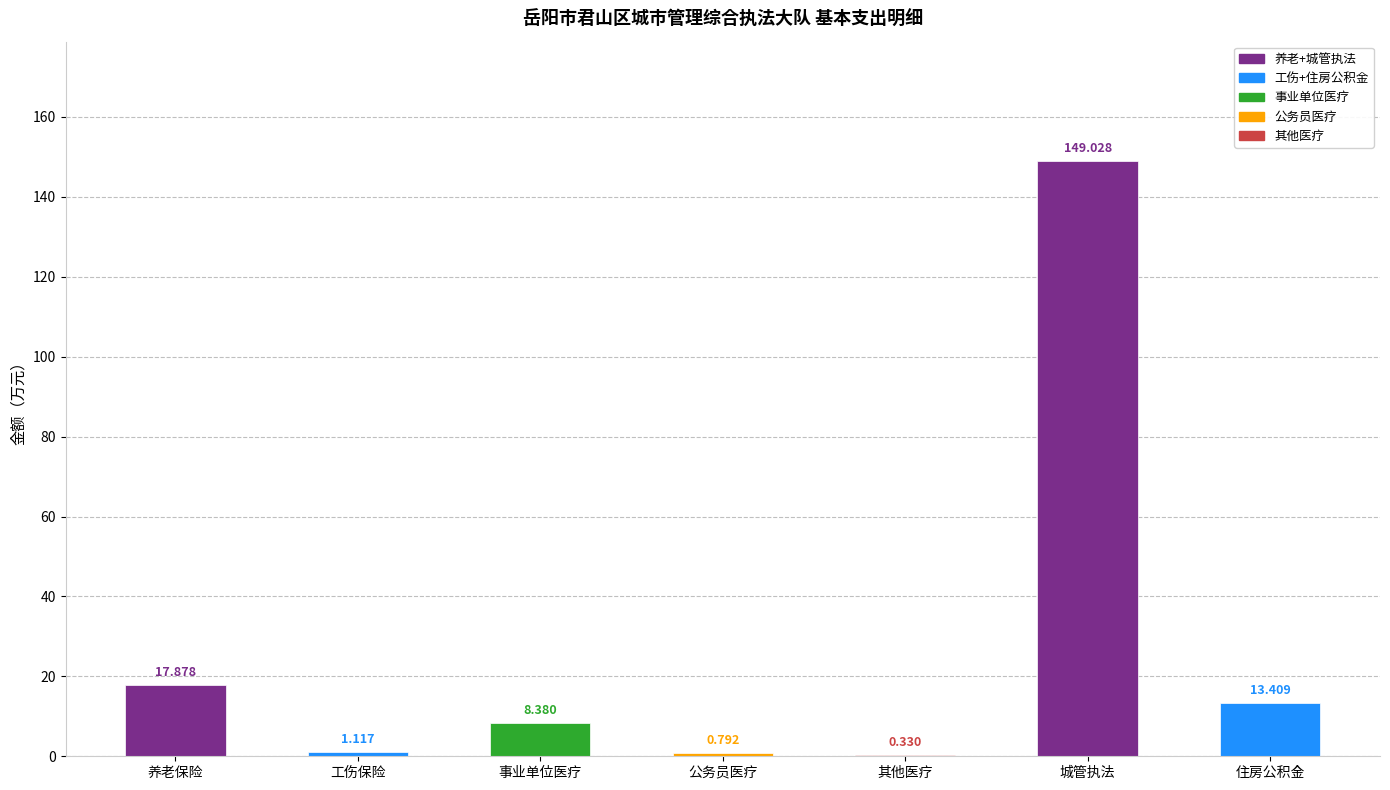

What is the approximate value at 事业单位医疗?

8.4